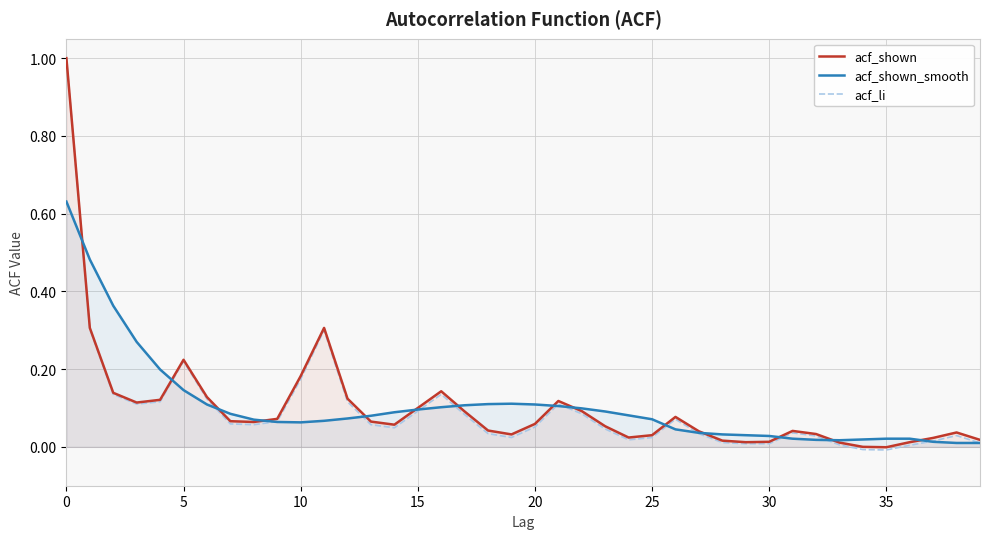

What is the maximum value shown in the chart?

1.0